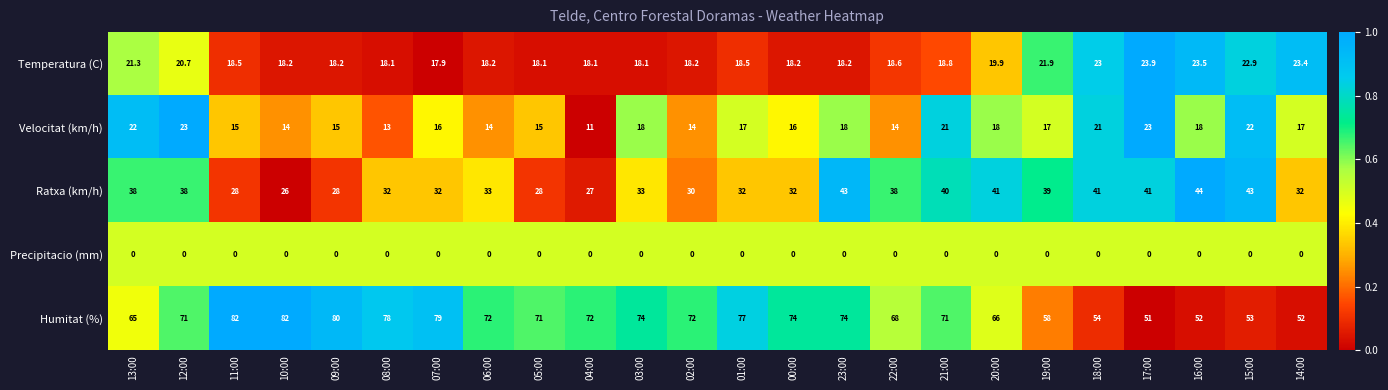

True or false: Temperatura (C) has a value of 18.2 at 23:00.

True